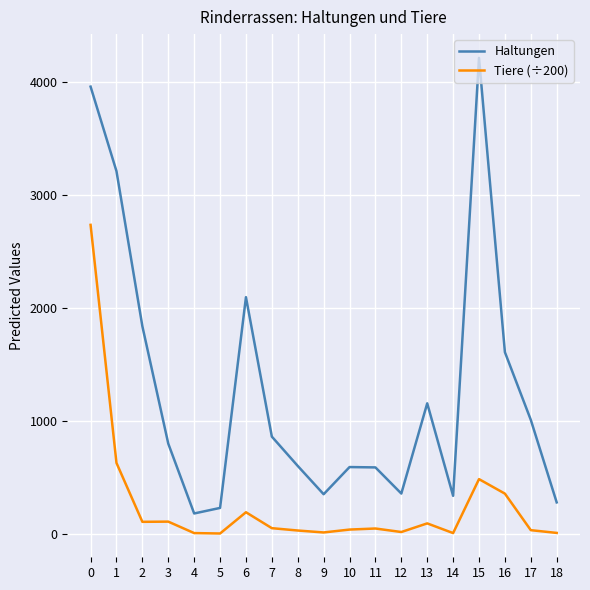

True or false: Tiere (÷200) and Haltungen cross at least once.

False